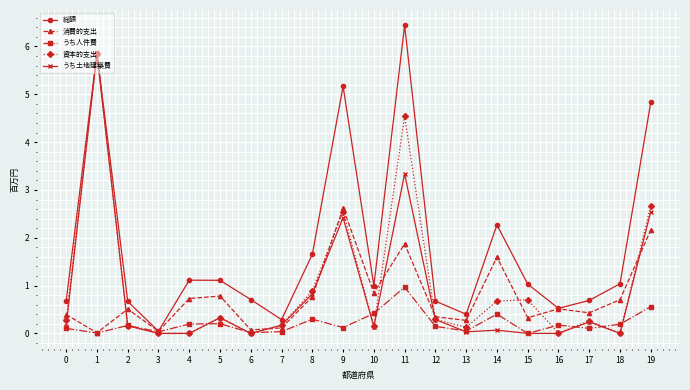

Which series changed the most between 15 and 16?

資本的支出